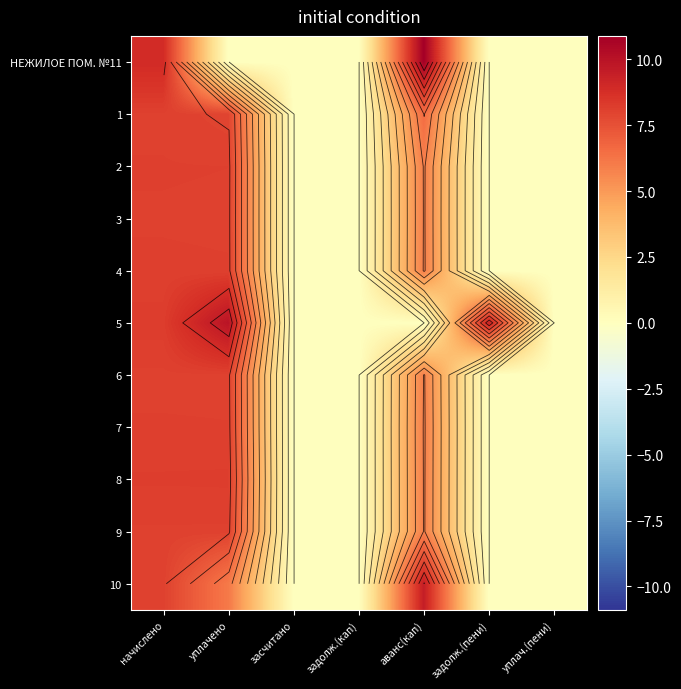

Which series has the largest total across all categories?

5